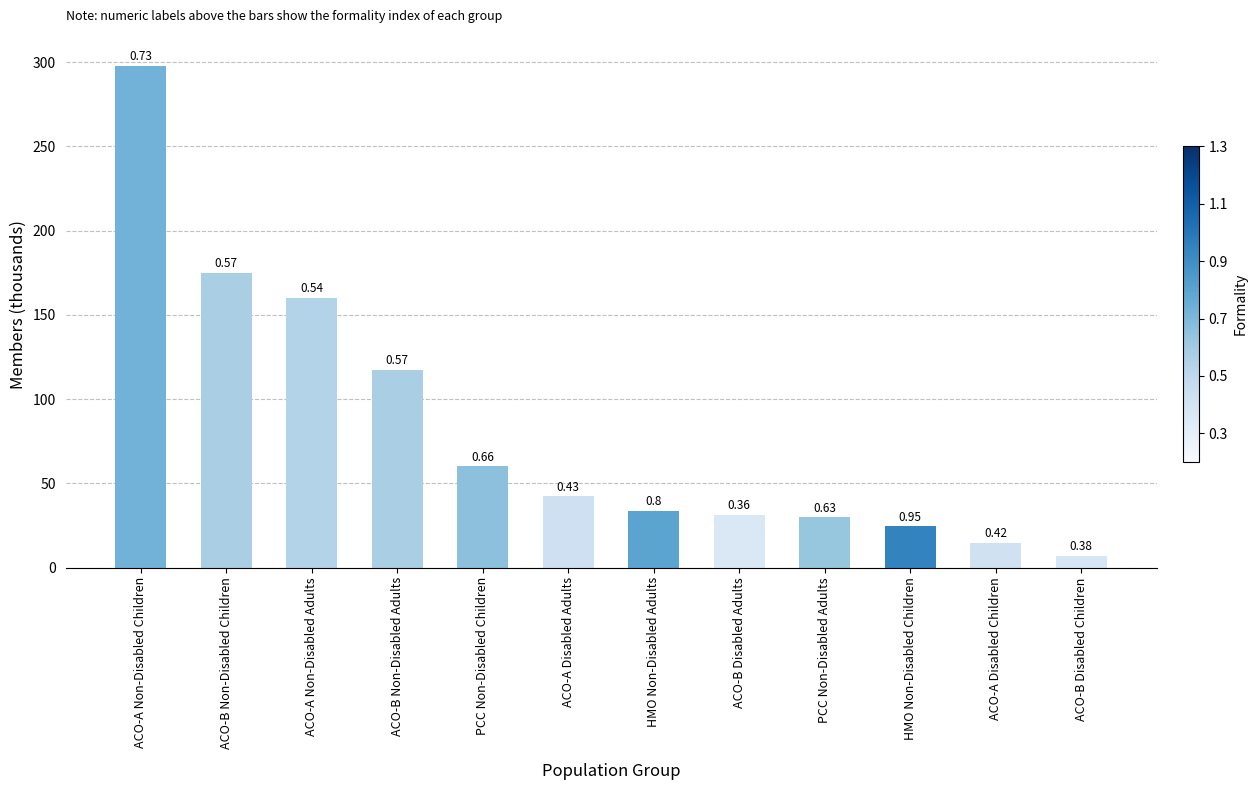

What position from the left is PCC Non-Disabled Adults?

9